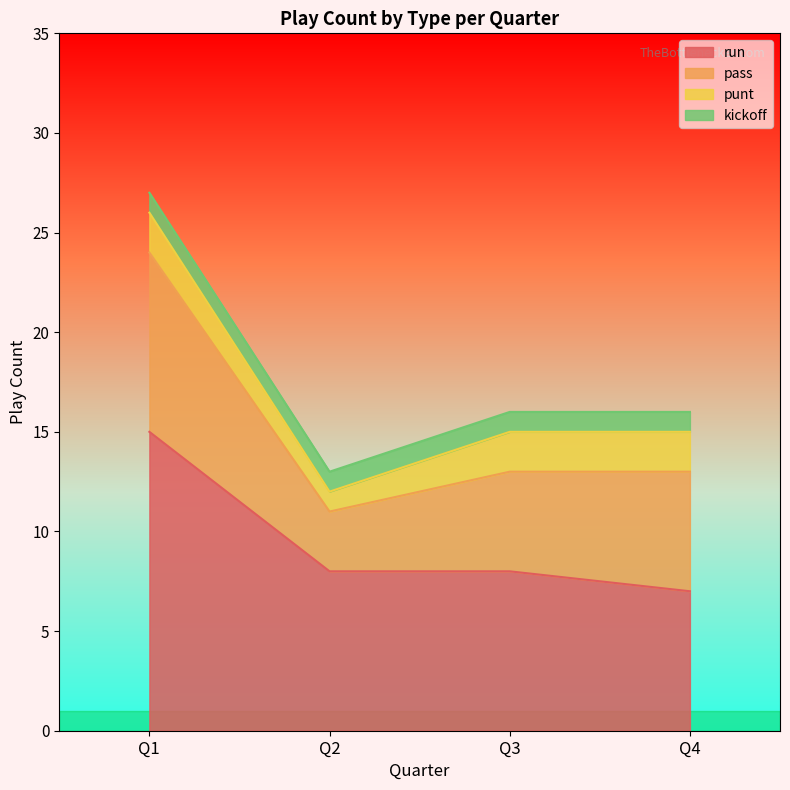

Rank the series at Q1 from highest to lowest value.

run, pass, punt, kickoff